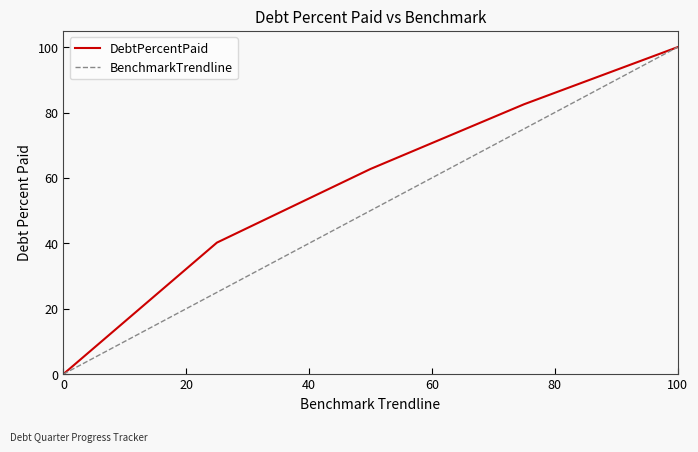

List the series in order of their overall mean, lowest first.

BenchmarkTrendline, DebtPercentPaid